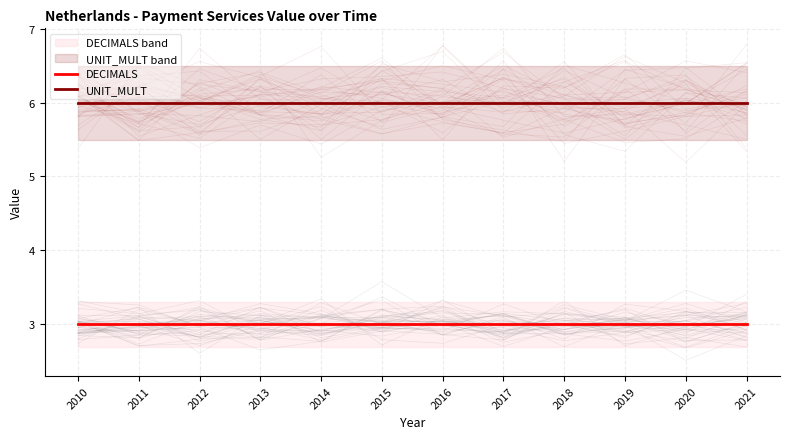

What is the spread (max minus min) of values at 2018?

3